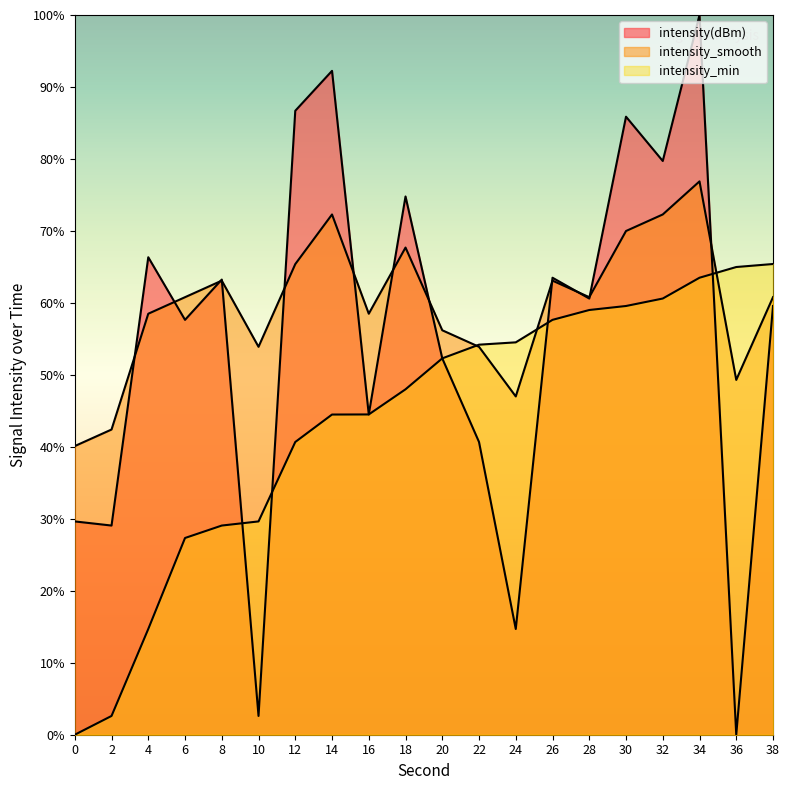

Between which two adjacent categories do intensity(dBm) and intensity_smooth first intersect?

2 and 4